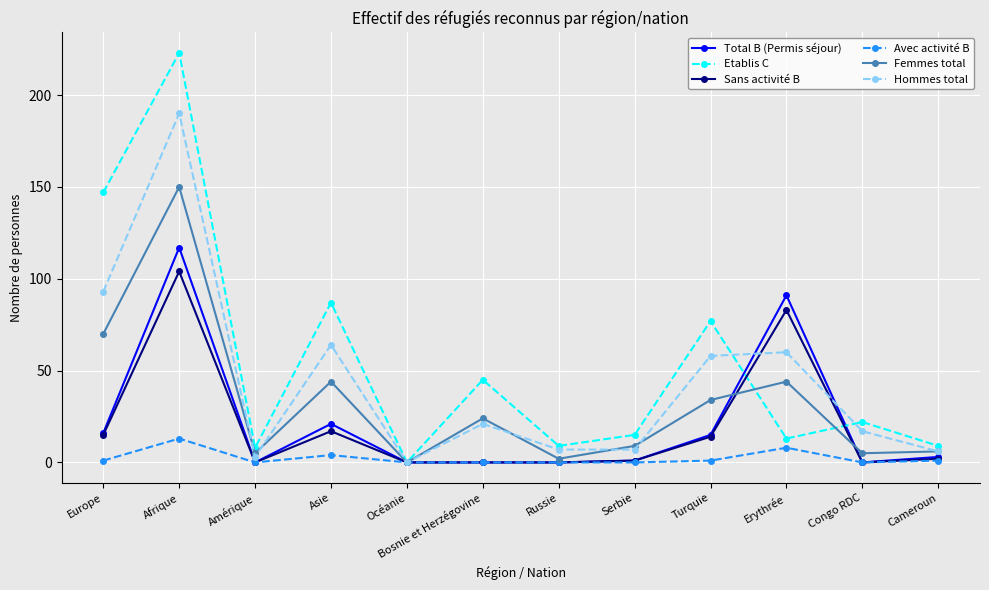

Rank the series by their maximum value, from lowest to highest.

Avec activité B, Sans activité B, Total B (Permis séjour), Femmes total, Hommes total, Etablis C